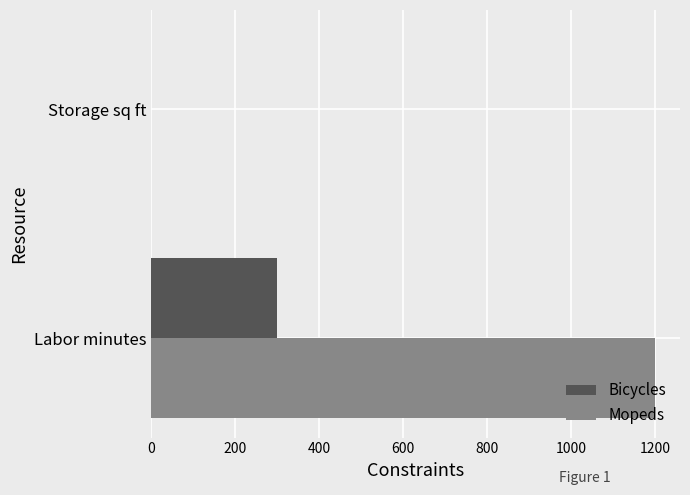

At which category does the chart reach its peak across all series?

Labor minutes